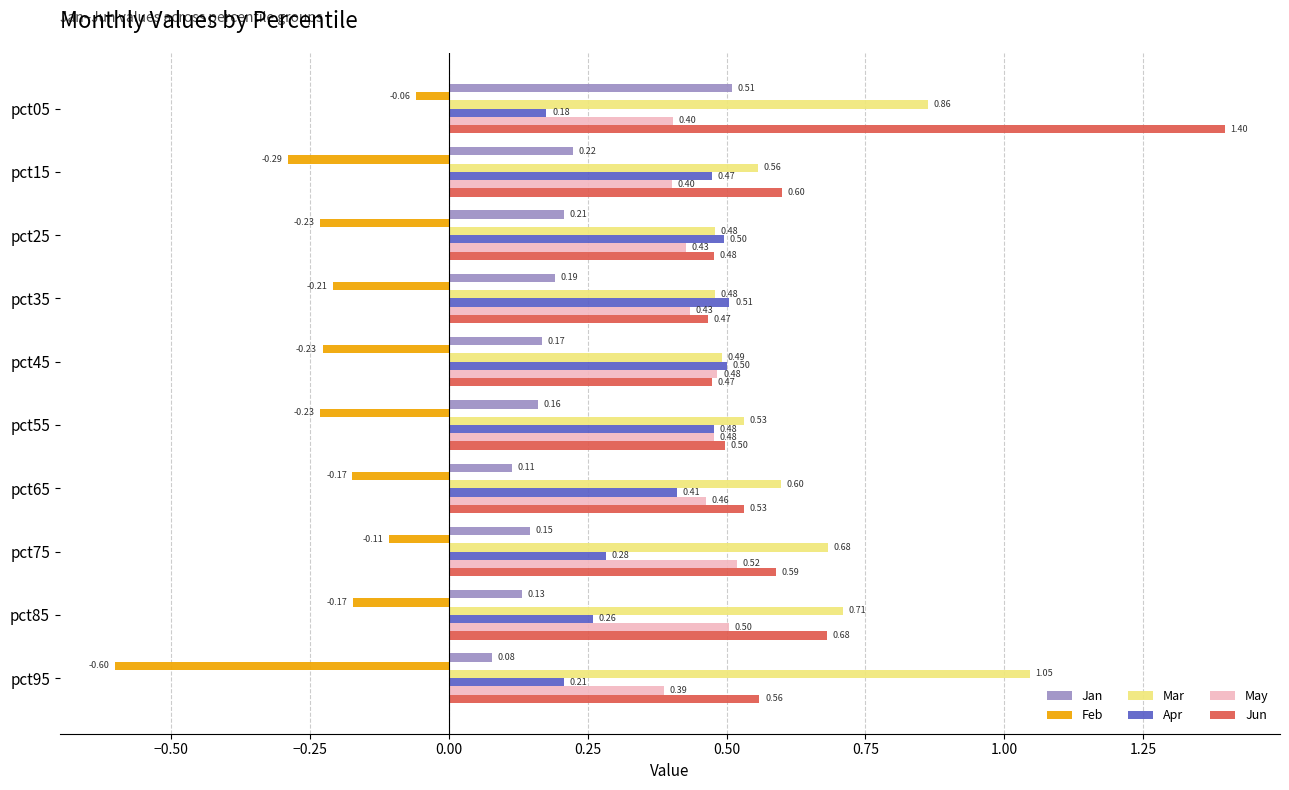

Rank the categories by Jan value from highest to lowest.

pct05, pct15, pct25, pct35, pct45, pct55, pct75, pct85, pct65, pct95